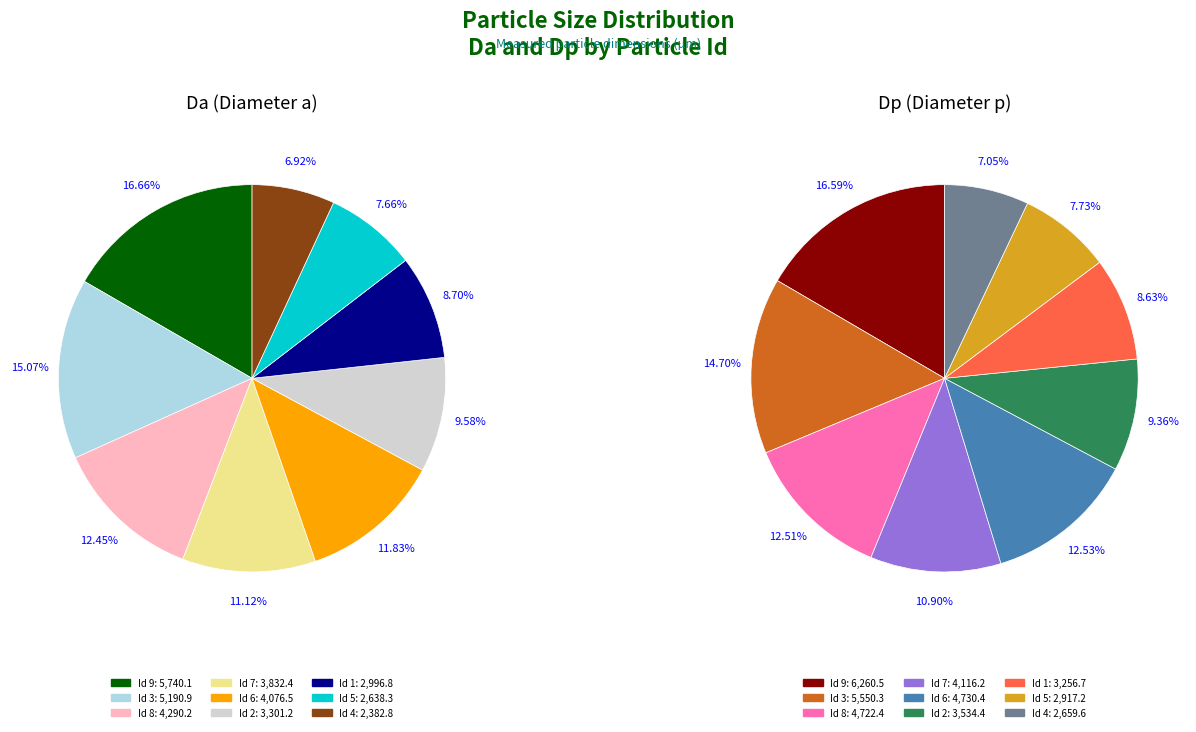

Which series has the widest spread of values?

dp_values